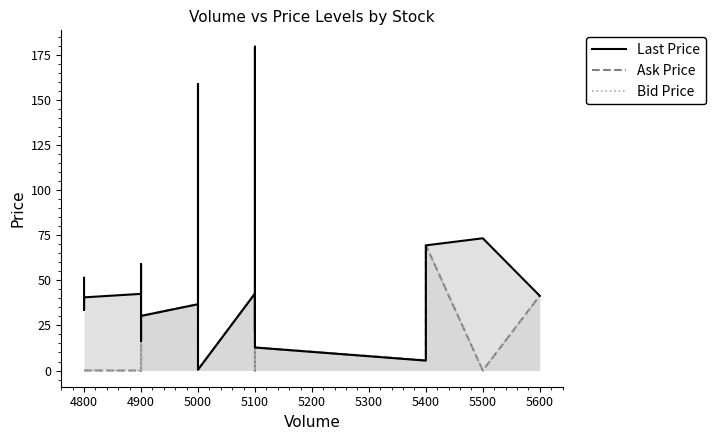

In Ask Price, how many points are higher than both neighbors (excluding endpoints)?

6